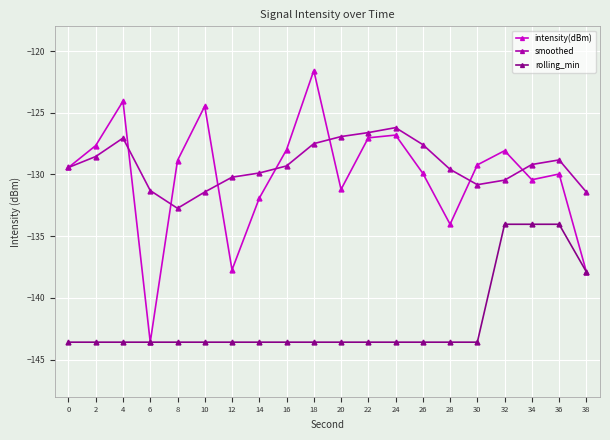

Does the chart have visible grid lines?

Yes